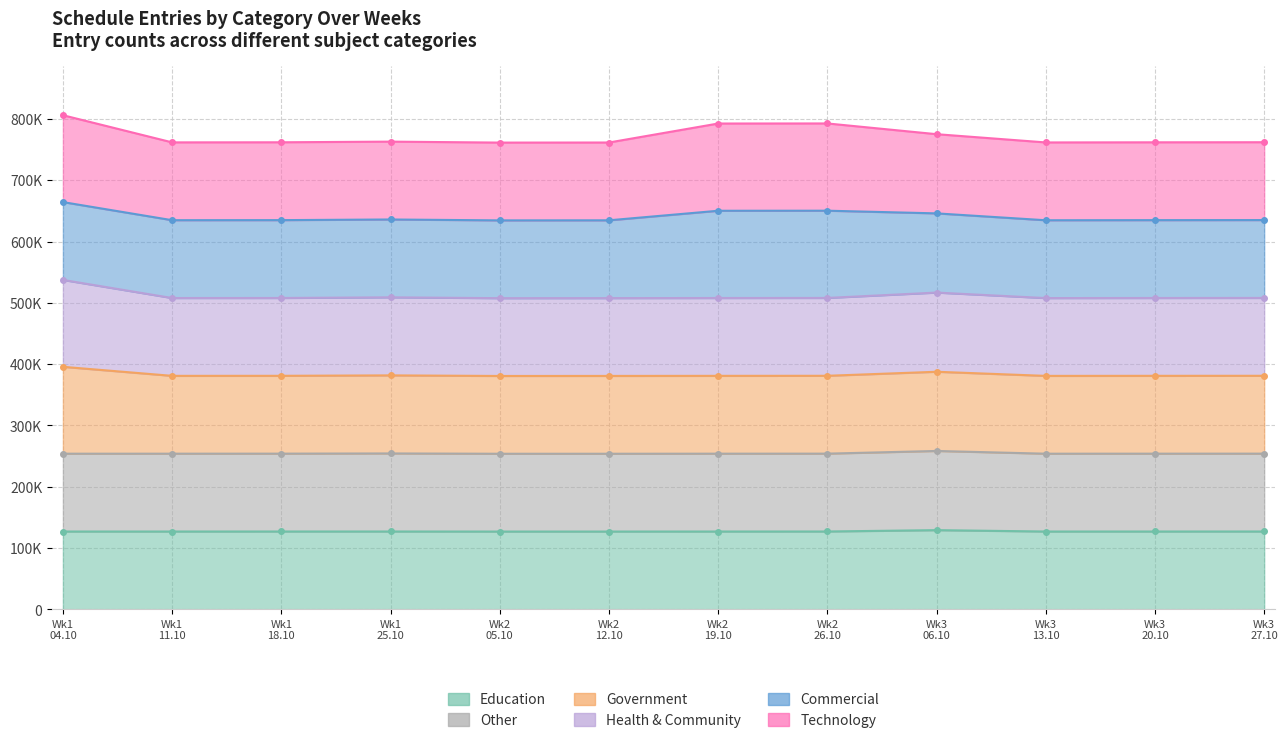

At which category is the sum across all series the highest?

Wk1 04.10